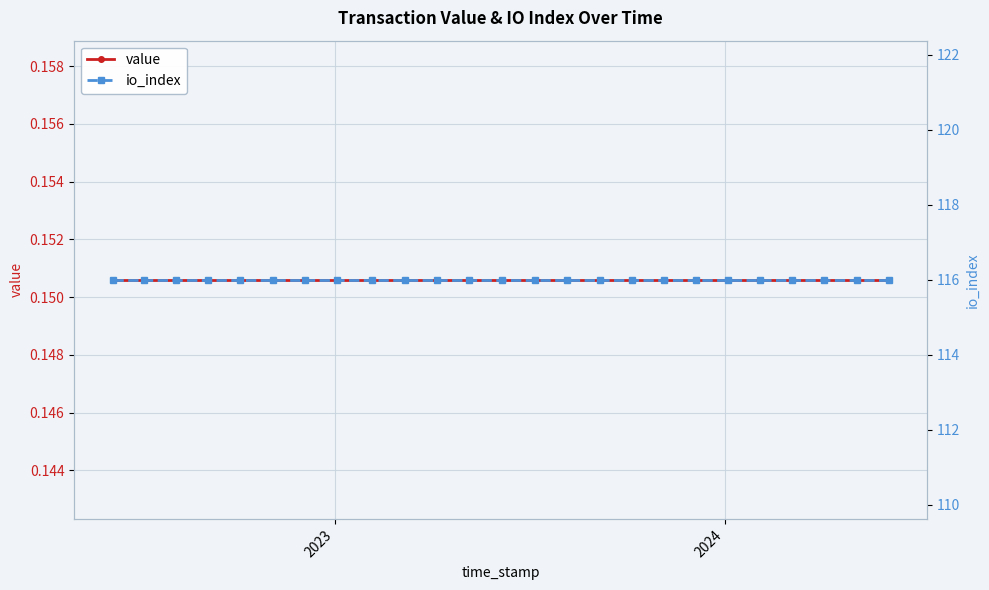

True or false: io_index and value cross at least once.

False